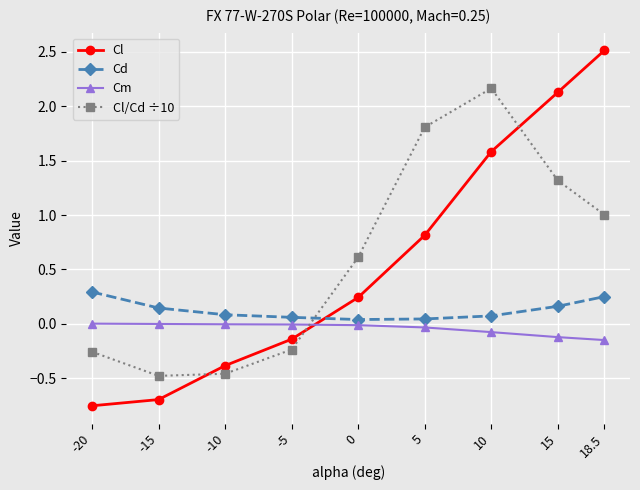

What is the total value across all series at 5?

2.6